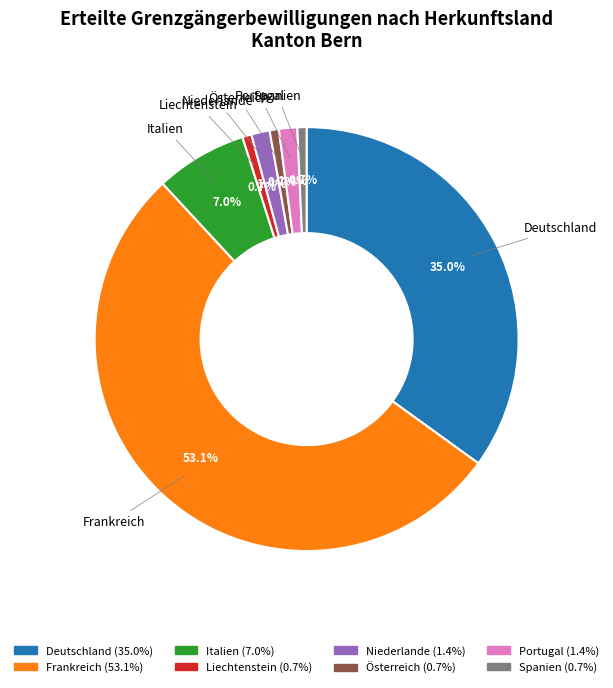

How much of the chart is everything except Österreich?

99.3%